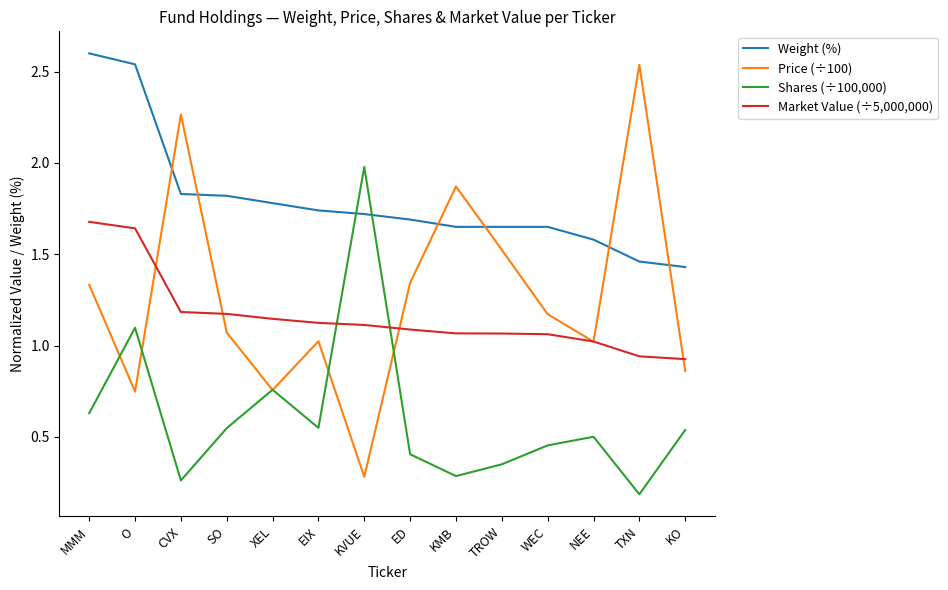

In Price (÷100), how many points are higher than both neighbors (excluding endpoints)?

4